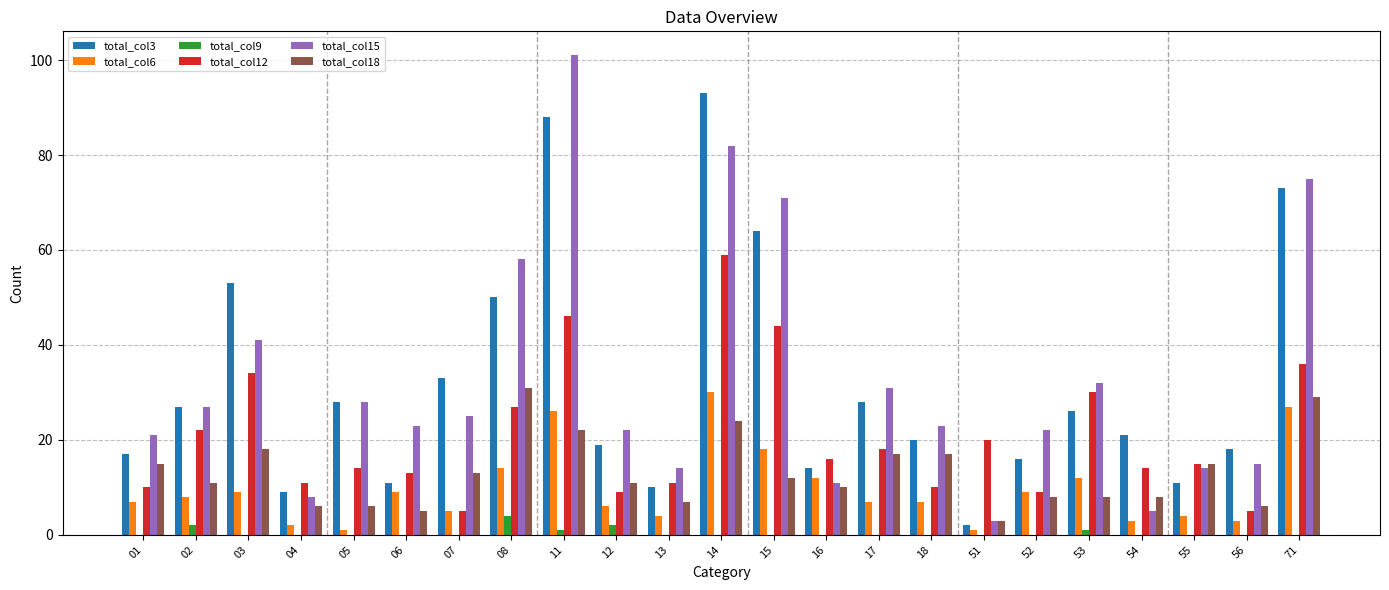

What is the greatest value displayed?

101